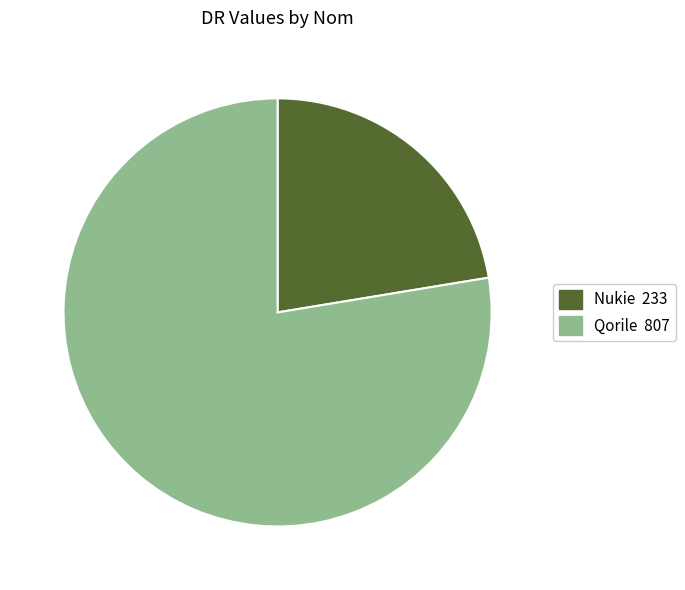

Rank the categories by value from lowest to highest.

Nukie, Qorile